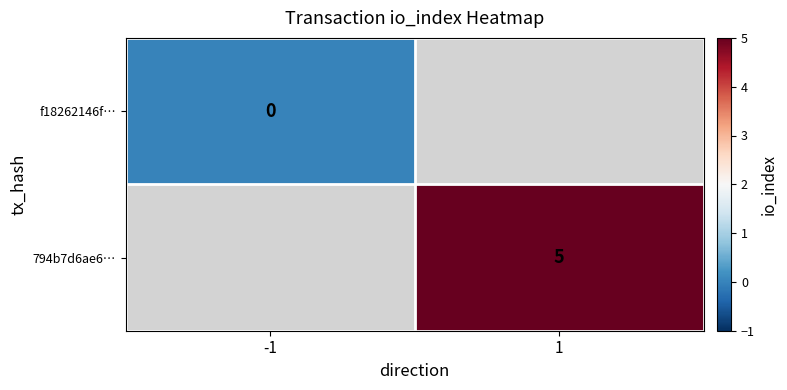

Is it true that 794b7d6ae6… equals 8 at 1?

False